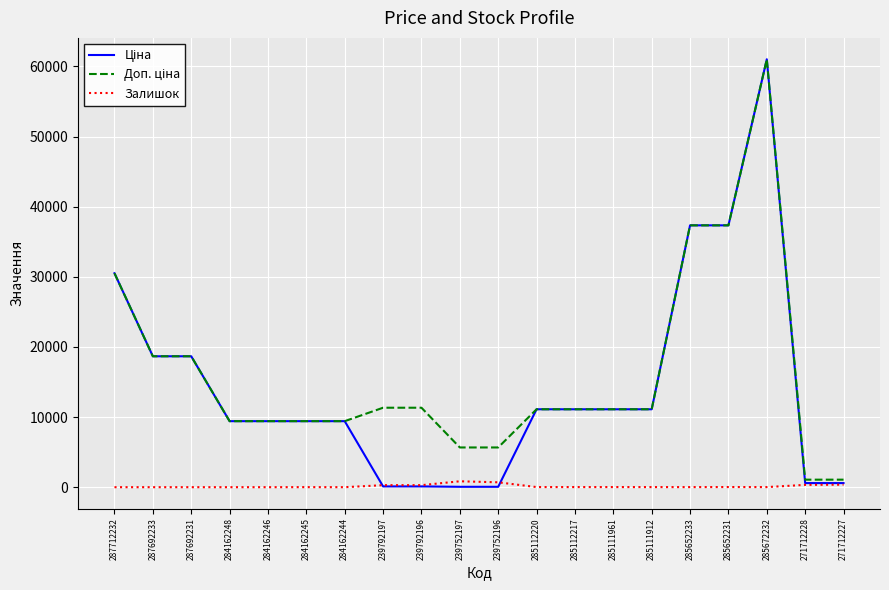

What is the maximum value shown in the chart?

61024.7